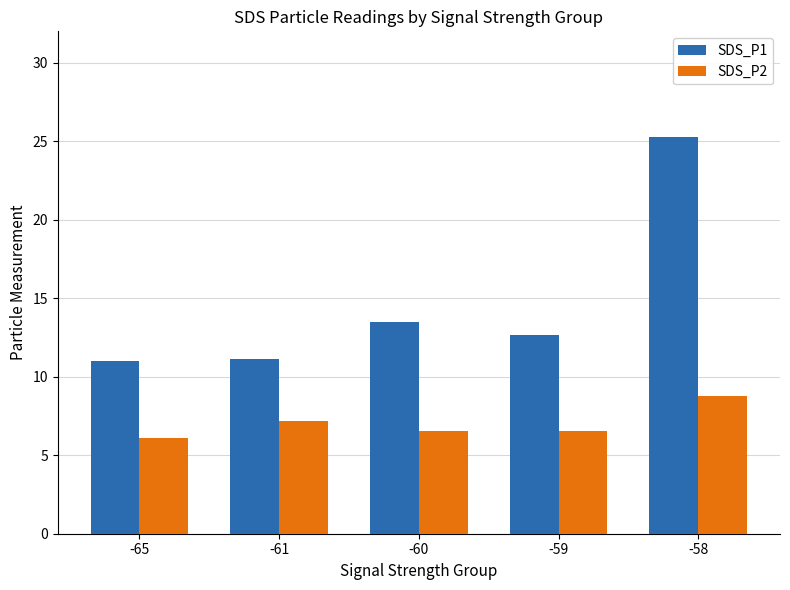

At which label does SDS_P2 reach its peak?

-58